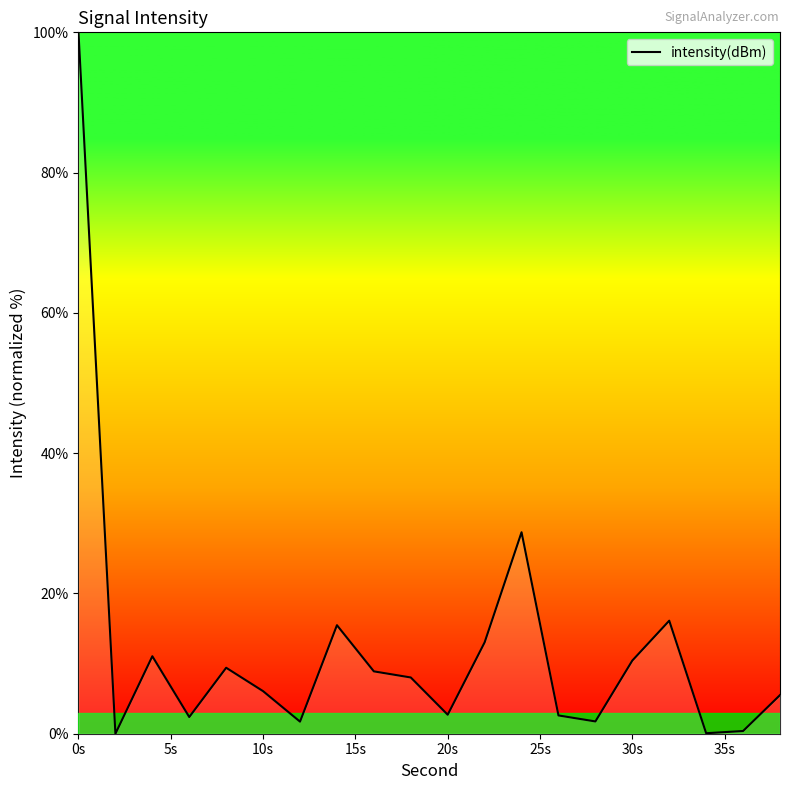

What is the difference between the second highest and second lowest values?

28.7